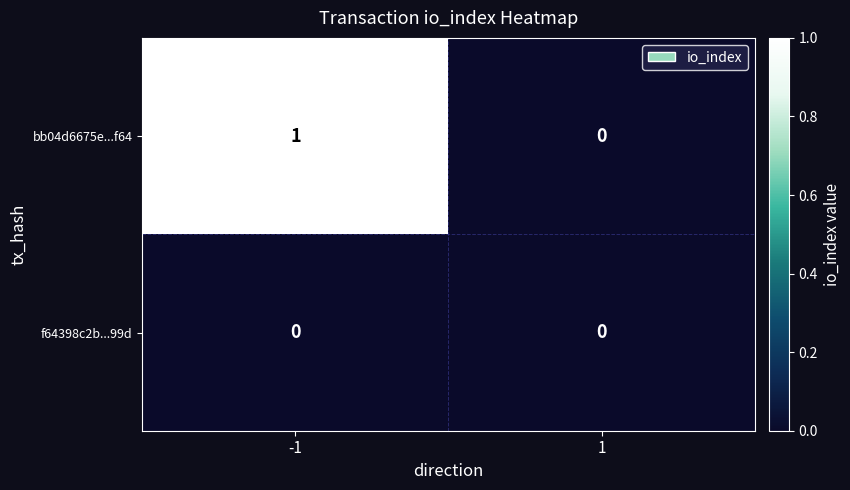

Which series changed the most between -1 and 1?

bb04d6675e...f64